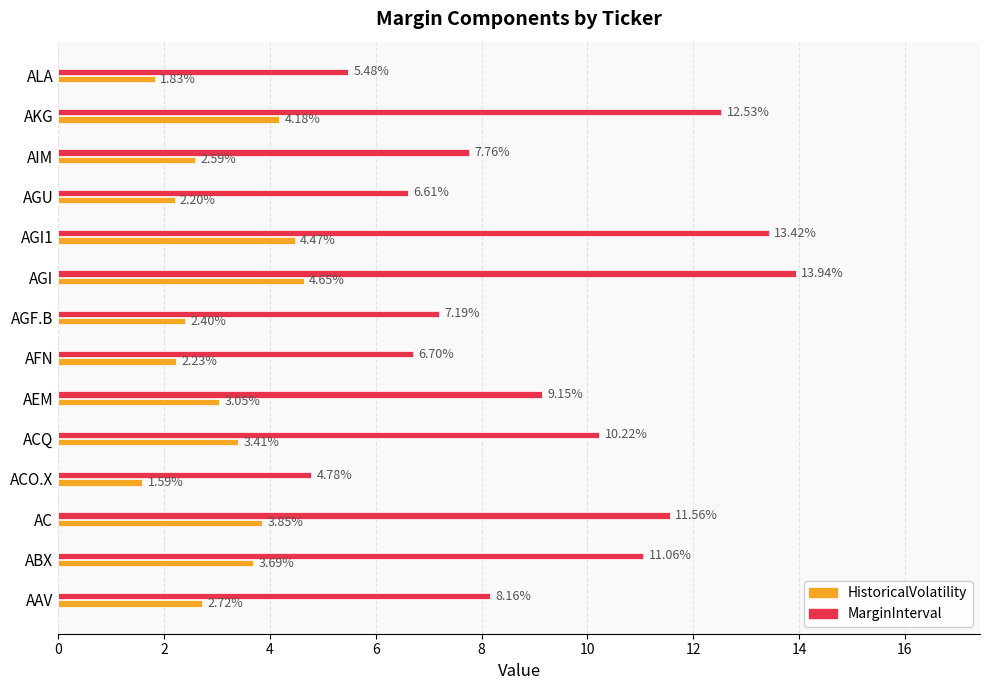

List the labels in order of MarginInterval value, largest first.

AGI, AGI1, AKG, AC, ABX, ACQ, AEM, AAV, AIM, AGF.B, AFN, AGU, ALA, ACO.X